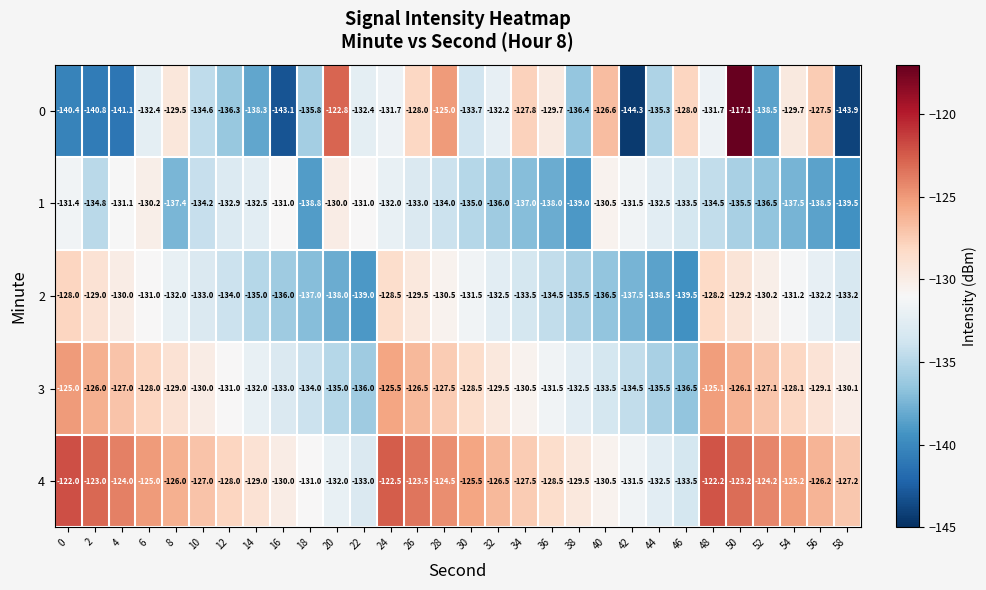

Count the number of data series in this chart.

5